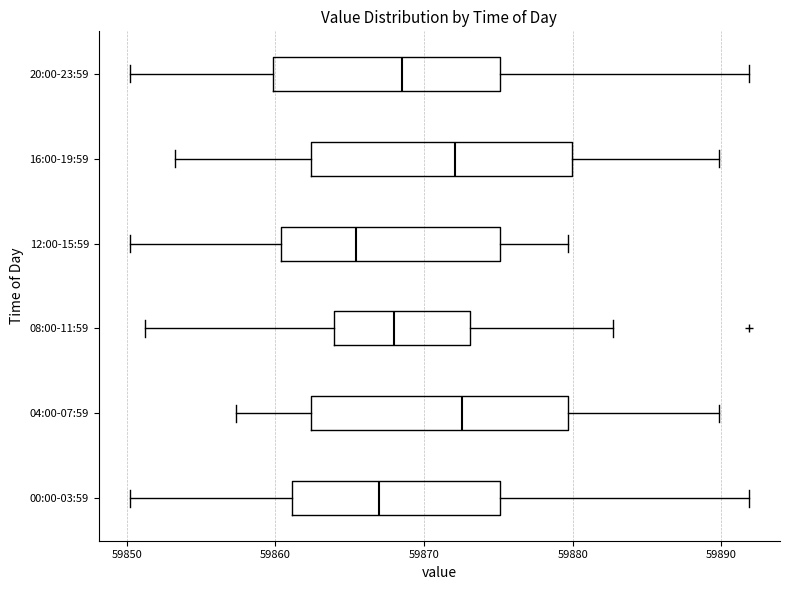

Reading bottom to top, transcribe this box plot: for each box, give where its median line is, the range the box spans, and where its two whiskers end, as read against the x-axis. The values are not printed on the chart, so give them approximately, as read against the axis.

00:00-03:59: median 59867, box 59861 to 59875, whiskers 59850 to 59892
04:00-07:59: median 59873, box 59862 to 59880, whiskers 59857 to 59890
08:00-11:59: median 59868, box 59864 to 59873, whiskers 59851 to 59883
12:00-15:59: median 59865, box 59860 to 59875, whiskers 59850 to 59880
16:00-19:59: median 59872, box 59862 to 59880, whiskers 59853 to 59890
20:00-23:59: median 59868, box 59860 to 59875, whiskers 59850 to 59892